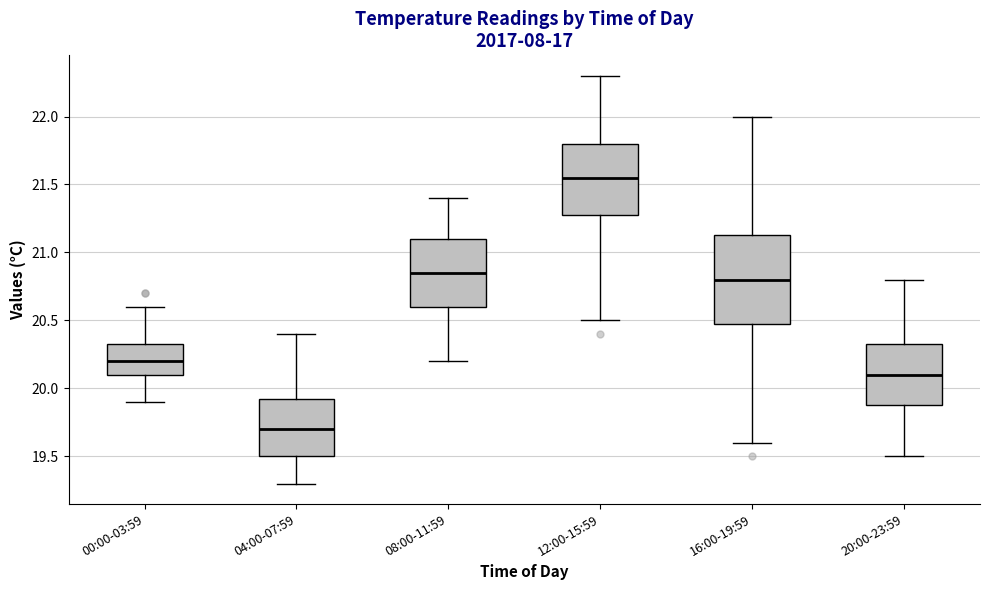

Comparing the boxes themselves (not the whiskers), which one is the tallest?

16:00-19:59